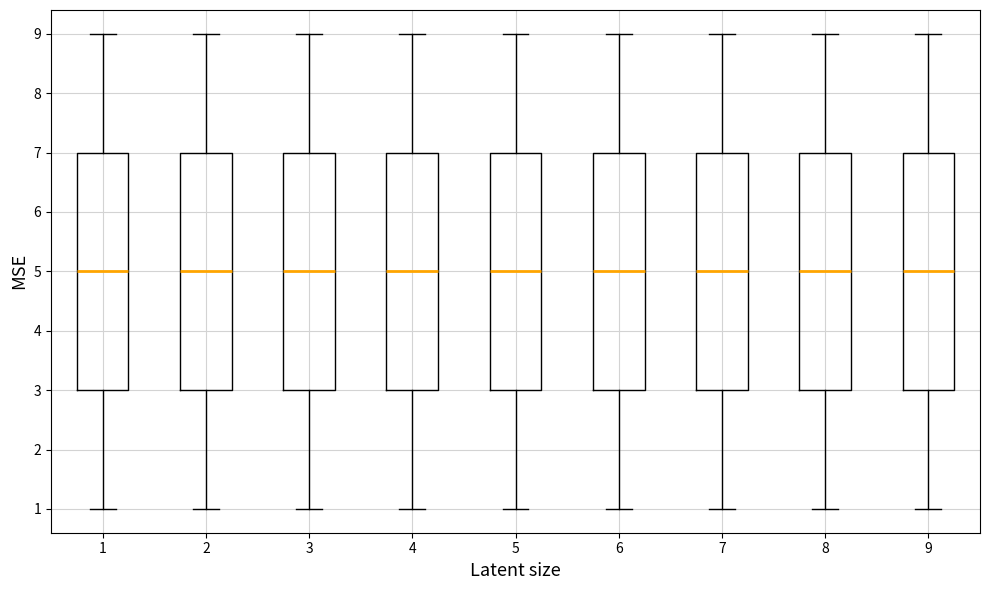

Reading left to right, transcribe this box plot: for each box, give where its median line is, the range the box spans, and where its two whiskers end, as read against the y-axis. The values are not printed on the chart, so give them approximately, as read against the axis.

1: median 5, box 3 to 7, whiskers 1 to 9
2: median 5, box 3 to 7, whiskers 1 to 9
3: median 5, box 3 to 7, whiskers 1 to 9
4: median 5, box 3 to 7, whiskers 1 to 9
5: median 5, box 3 to 7, whiskers 1 to 9
6: median 5, box 3 to 7, whiskers 1 to 9
7: median 5, box 3 to 7, whiskers 1 to 9
8: median 5, box 3 to 7, whiskers 1 to 9
9: median 5, box 3 to 7, whiskers 1 to 9